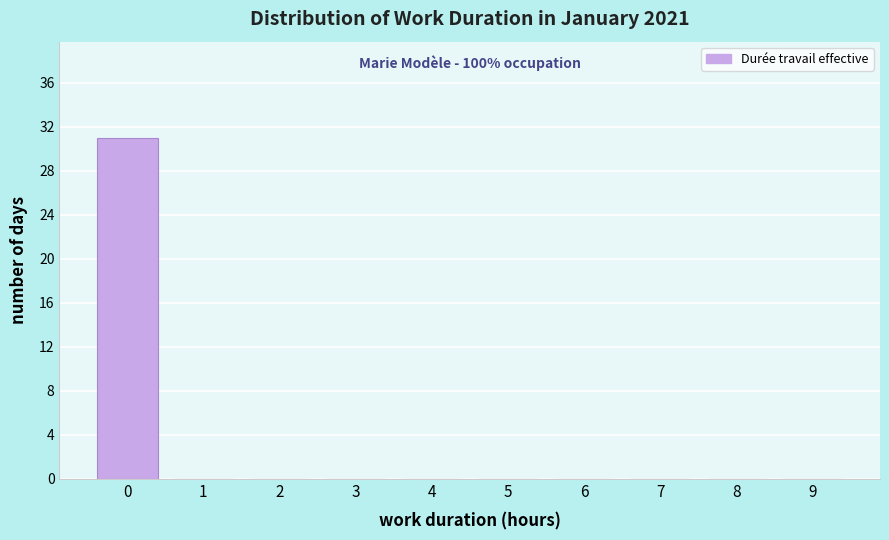

Reading left to right, extract all data points from this chart.

0=31	1=0	2=0	3=0	4=0	5=0	6=0	7=0	8=0	9=0